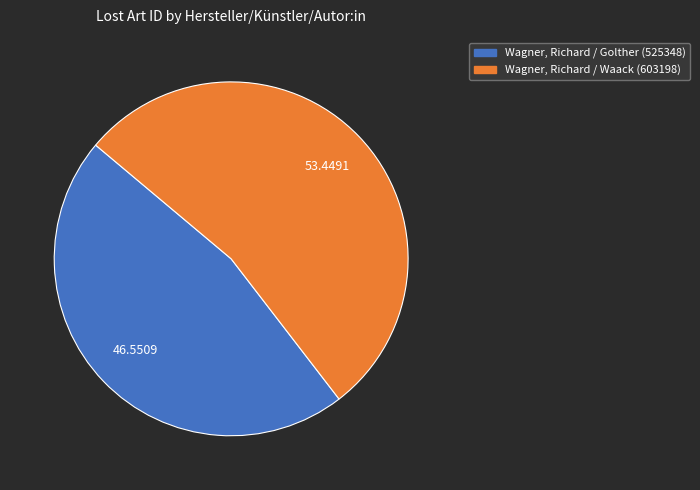

How many segments does this pie chart have?

2